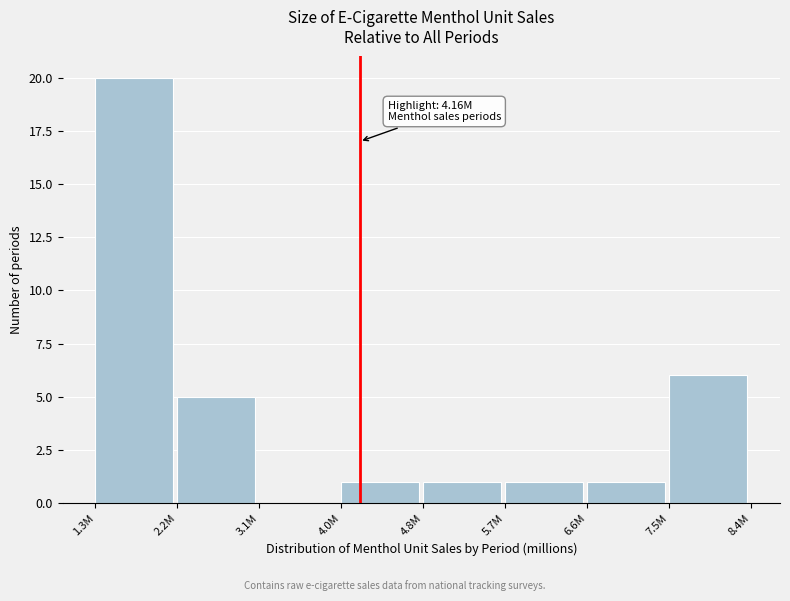

Reading left to right, extract all data points from this chart.

1.3M=20	2.2M=5	3.1M=0	4.0M=1	4.8M=1	5.7M=1	6.6M=1	7.5M=6